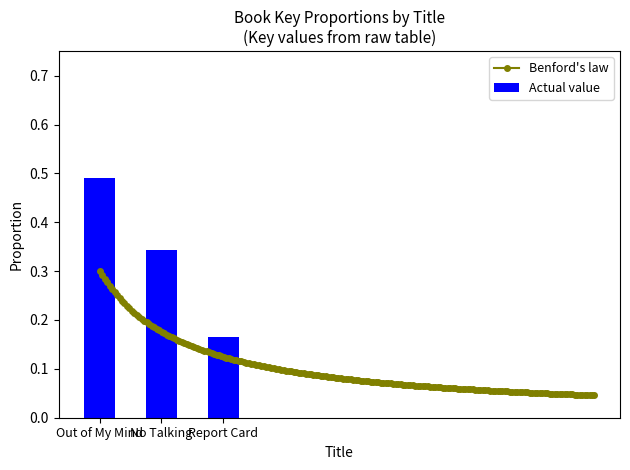

Which label corresponds to the largest value in the chart?

Out of My Mind